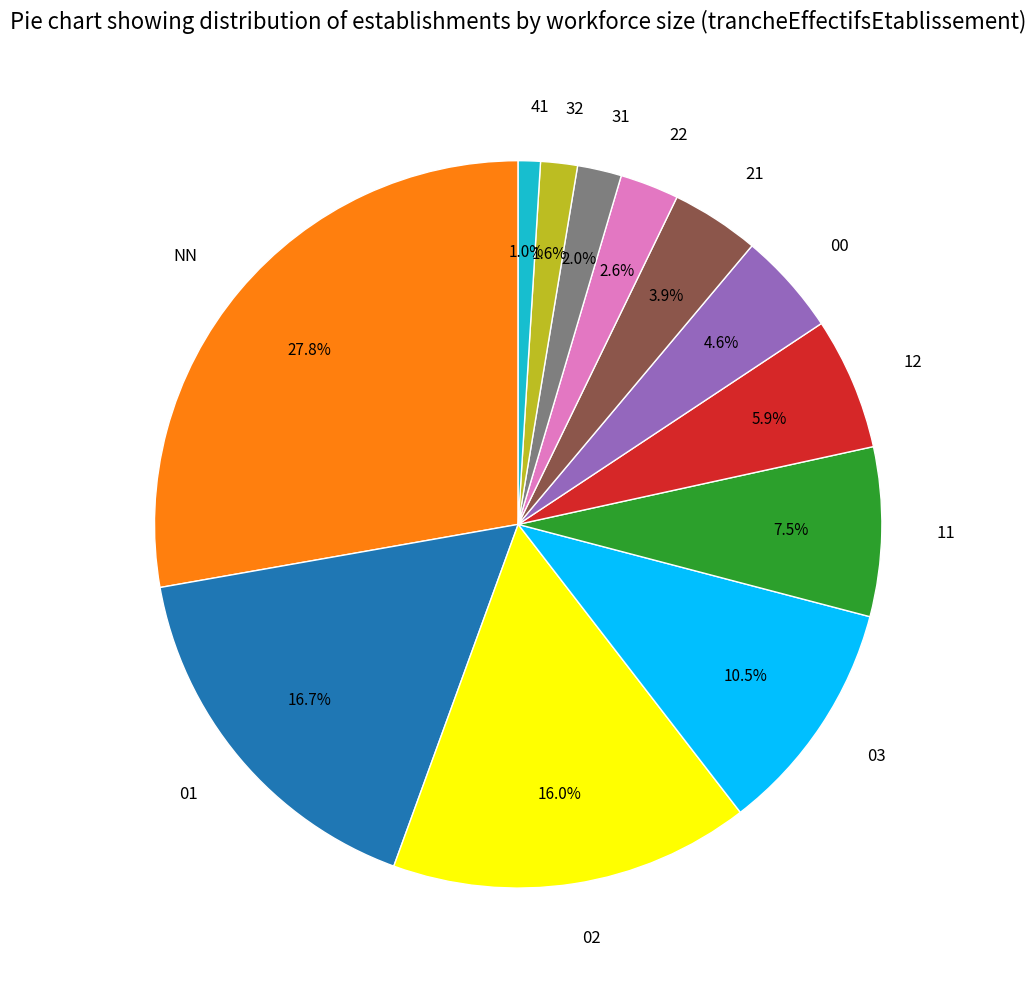

The 31 slice represents 2% of the pie. True or false?

True